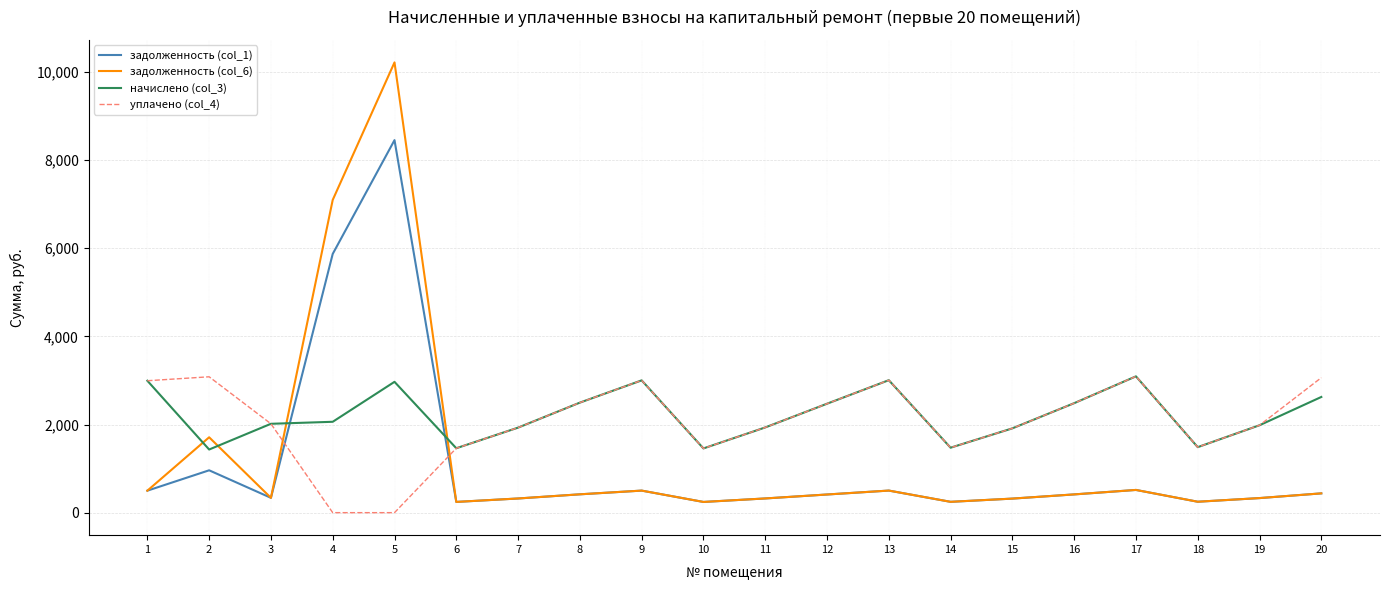

Where do уплачено (col_4) and задолженность (col_6) first cross each other?

3 and 4